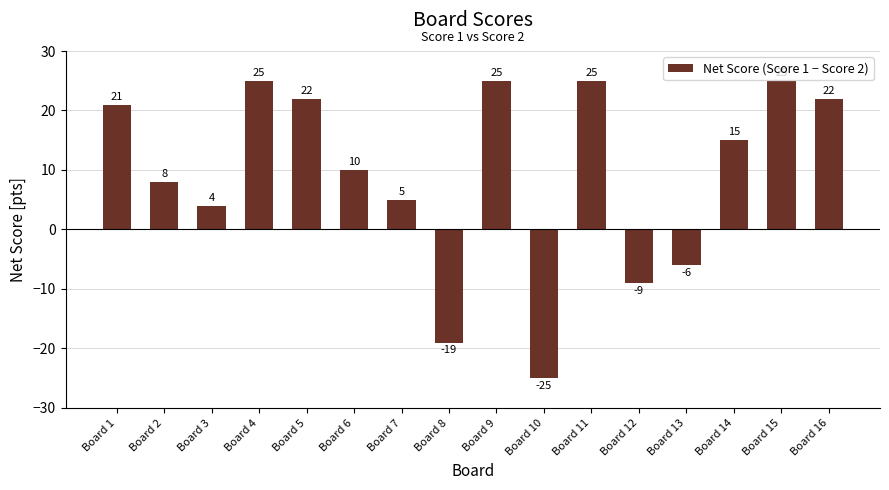

Count the number of categories in the chart.

16